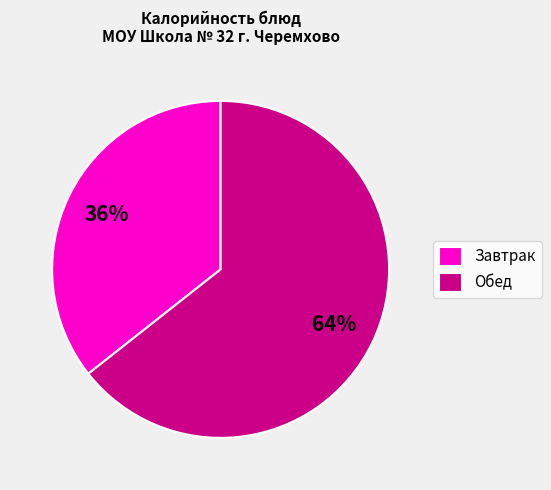

To the nearest percent, what is the average slice percentage?

50%